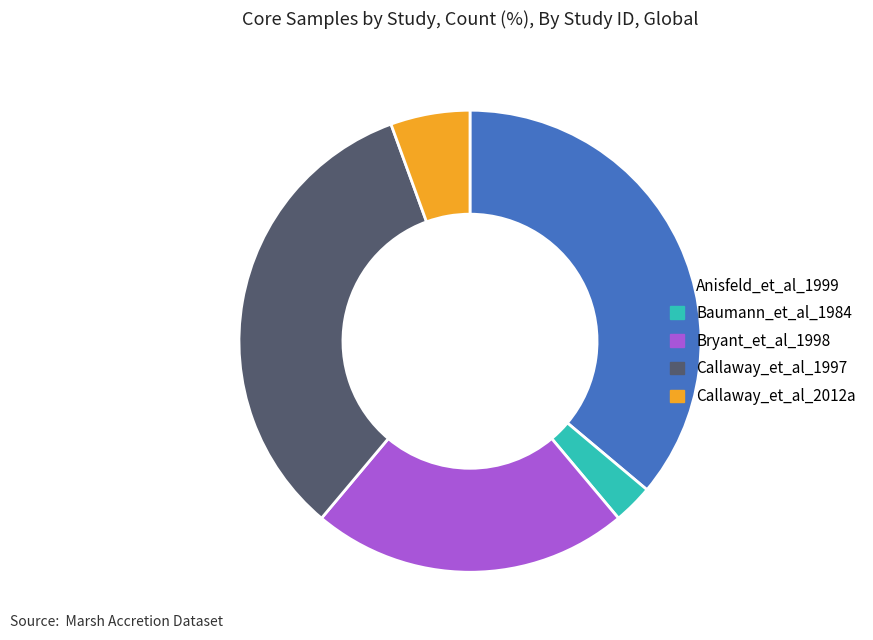

Is the sum of Baumann_et_al_1984 and Bryant_et_al_1998 greater than half?

No